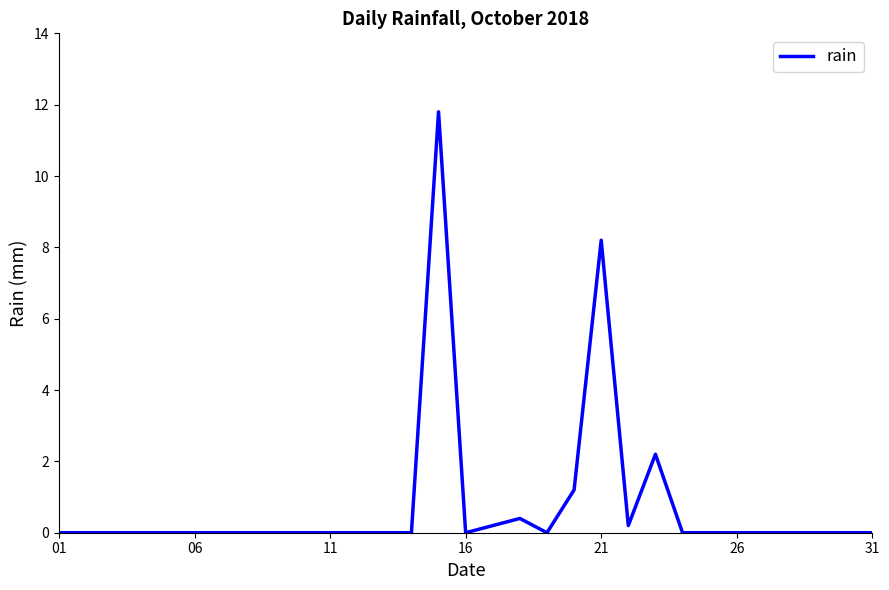

What is the greatest value displayed?

11.8